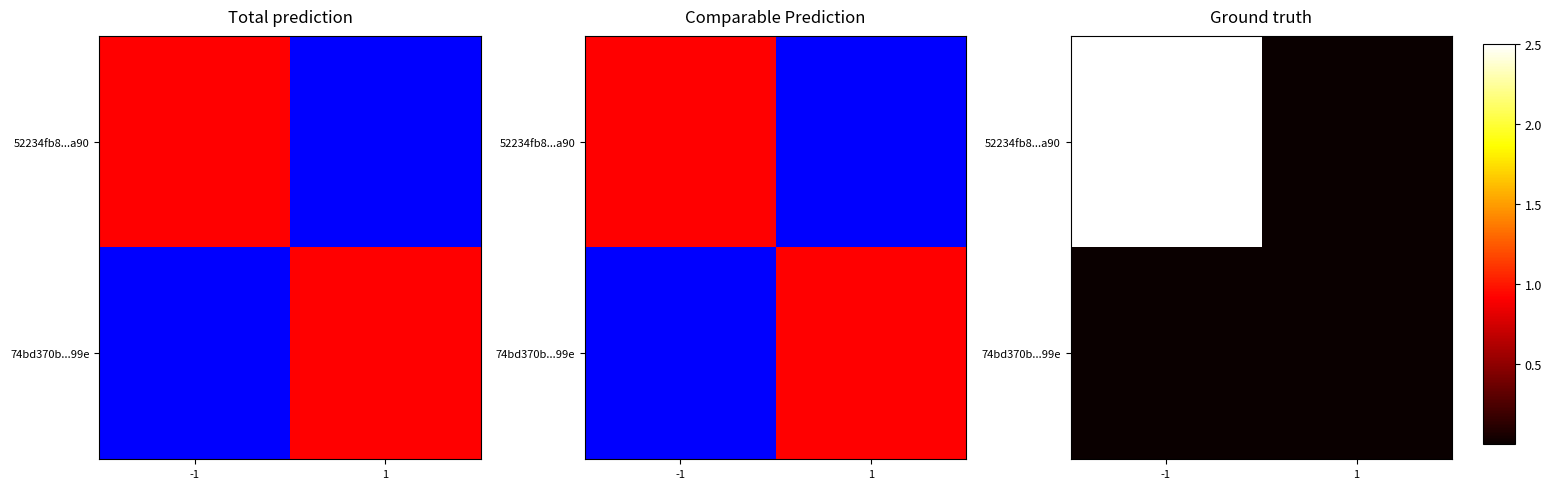

List the labels in order of 74bd370b...99e value, smallest first.

-1, 1